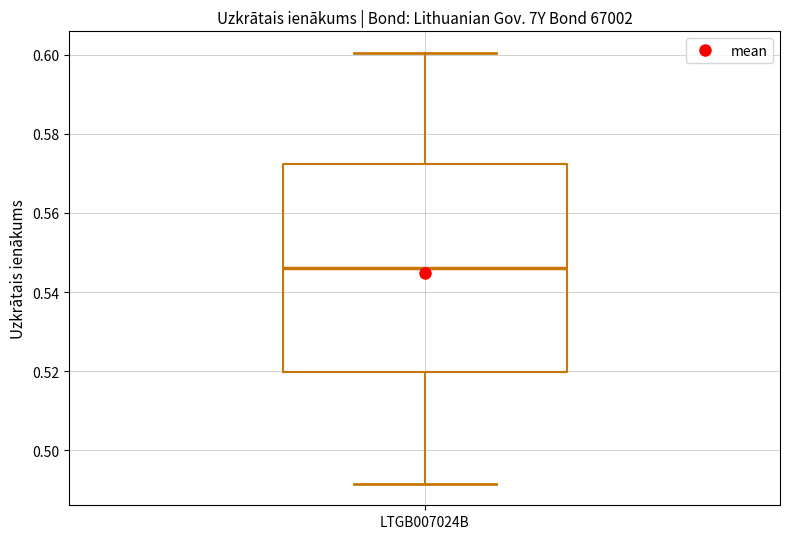

Where does the lower whisker of the box for LTGB007024B end on the y-axis? The values are not printed on the chart, so give them approximately, as read against the axis.

0.492